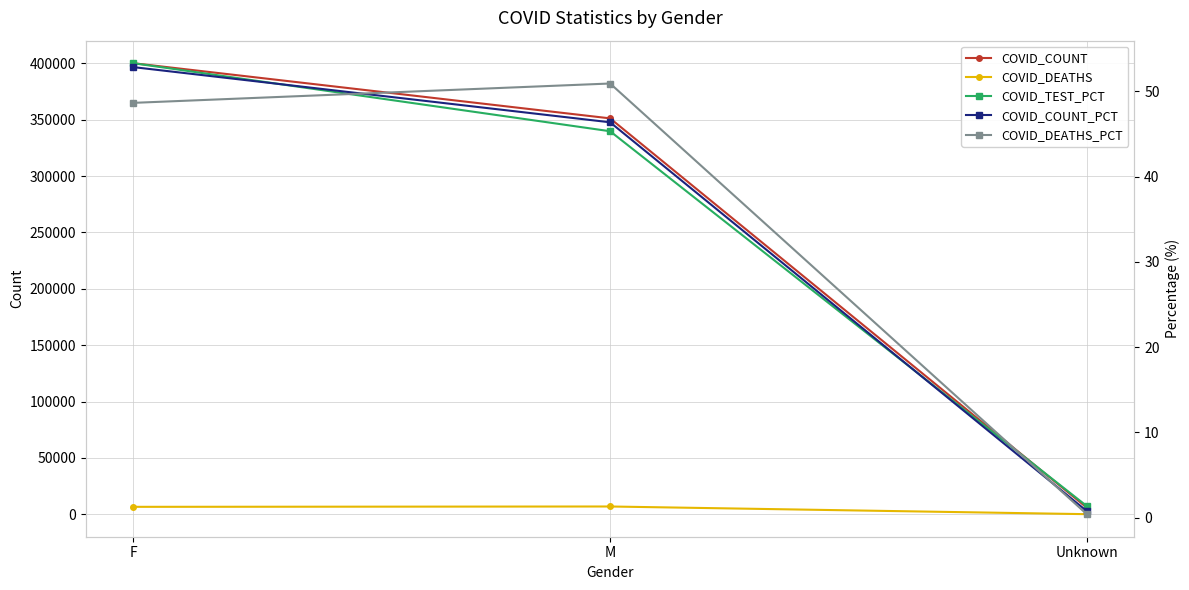

Which series has the largest range (max minus min)?

COVID_COUNT